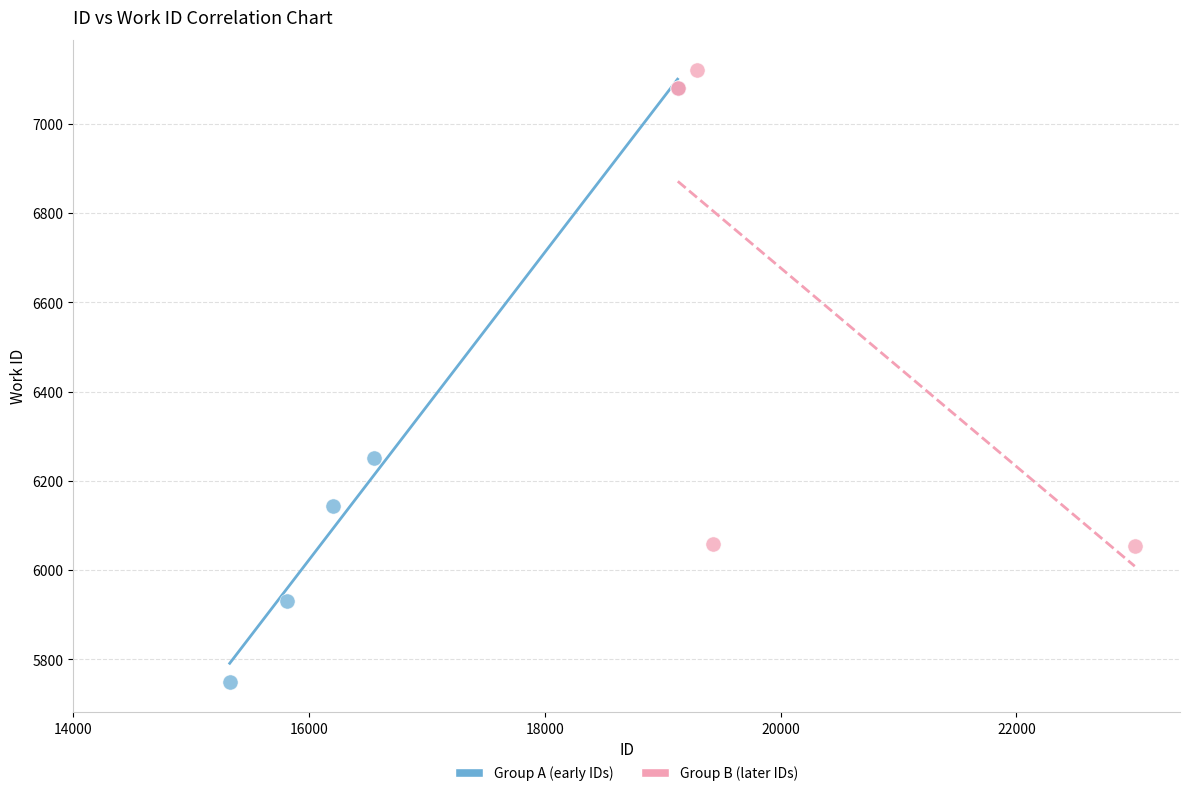

What are all the series names shown in the legend?

Group A (early IDs), Group B (later IDs)